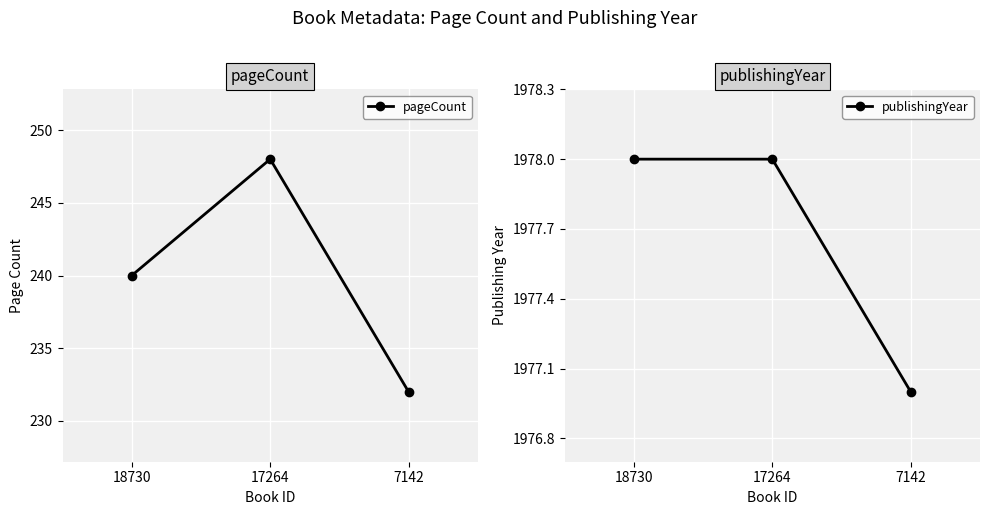

At which category is the sum across all series the highest?

17264